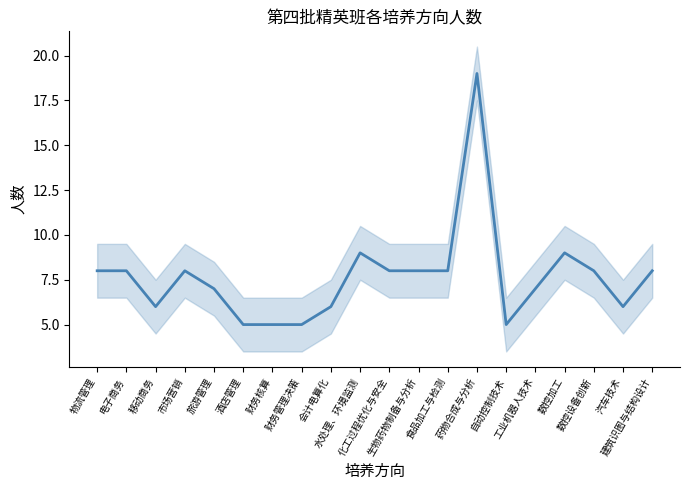

Read the value at 水处理、环境监测, to the nearest 5.

10